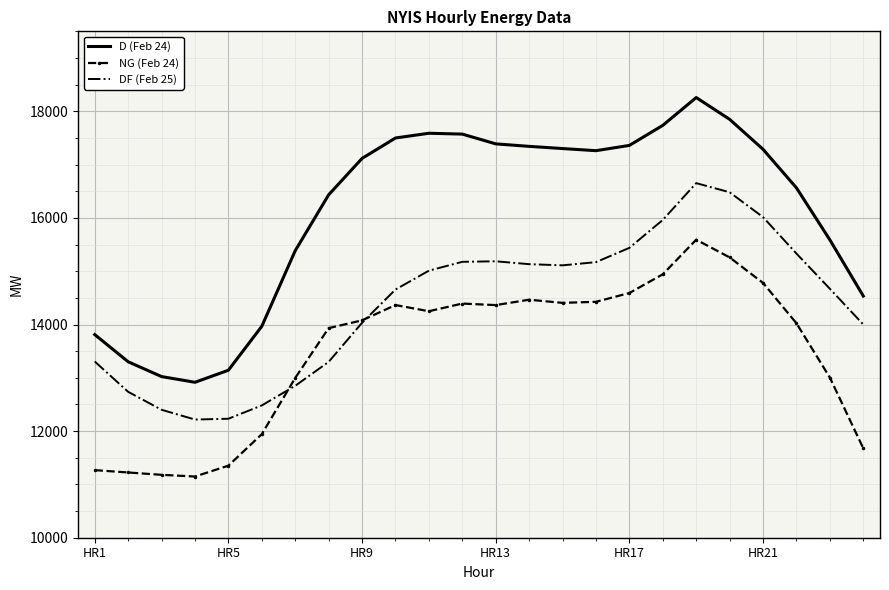

Which series has the largest range (max minus min)?

D (Feb 24)